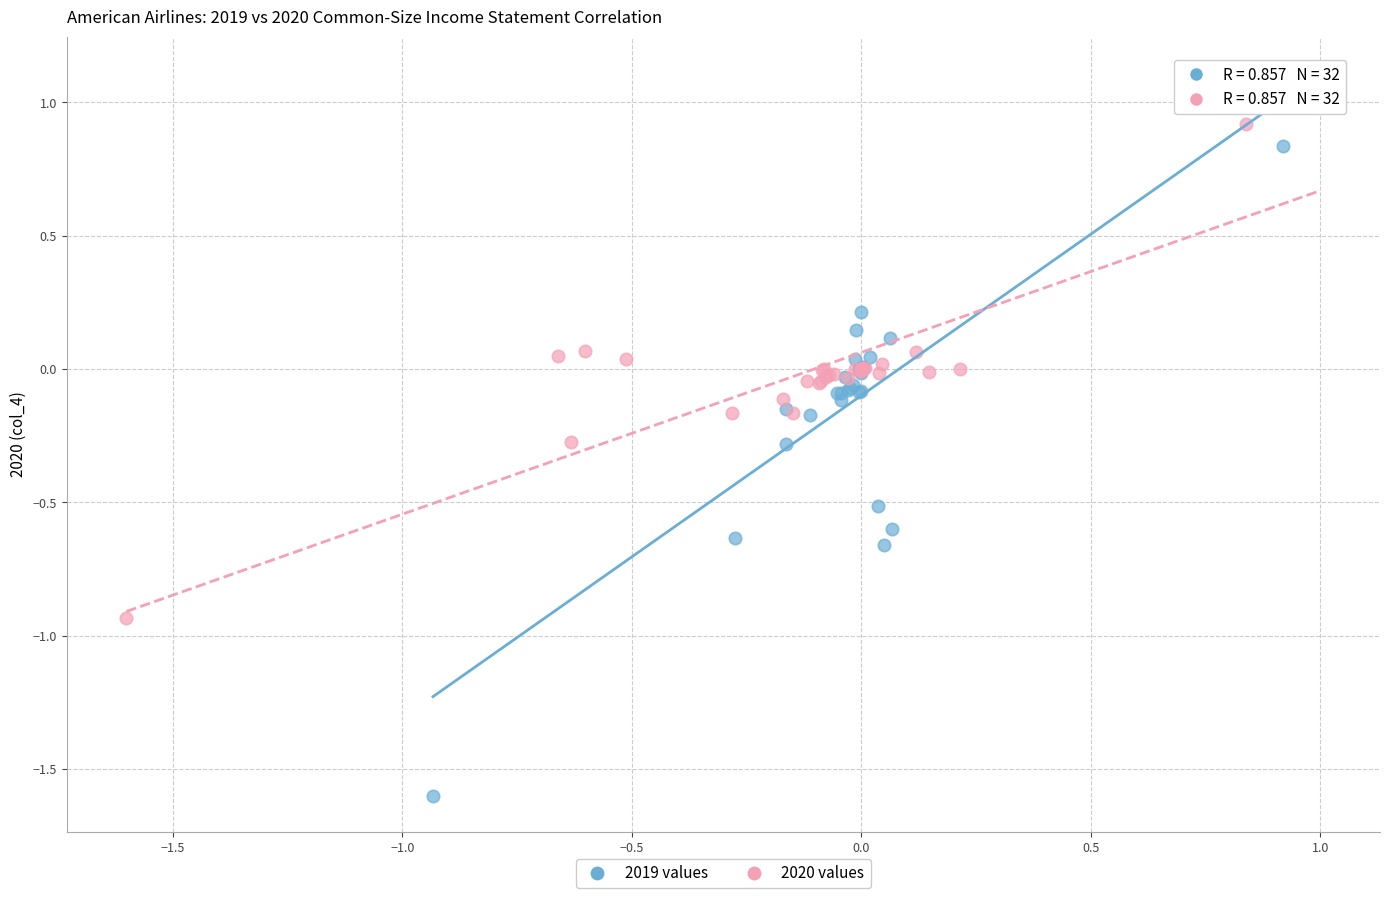

What are all the series names shown in the legend?

2019 values, 2020 values